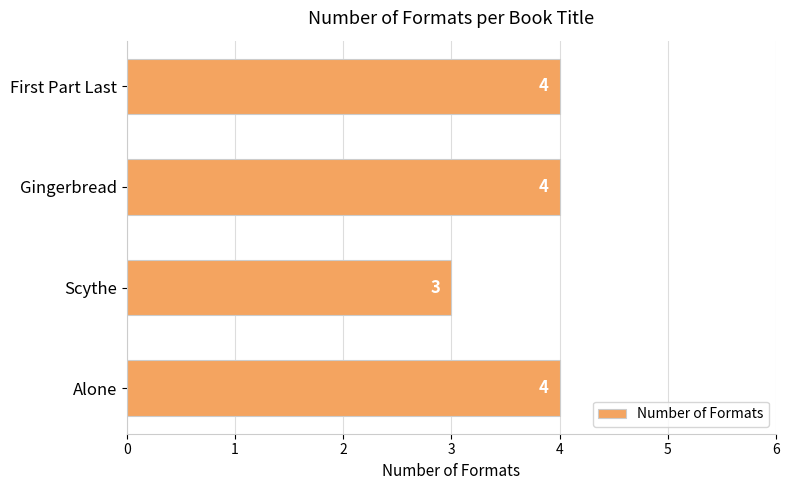

Which category has the lowest value across all series?

Scythe